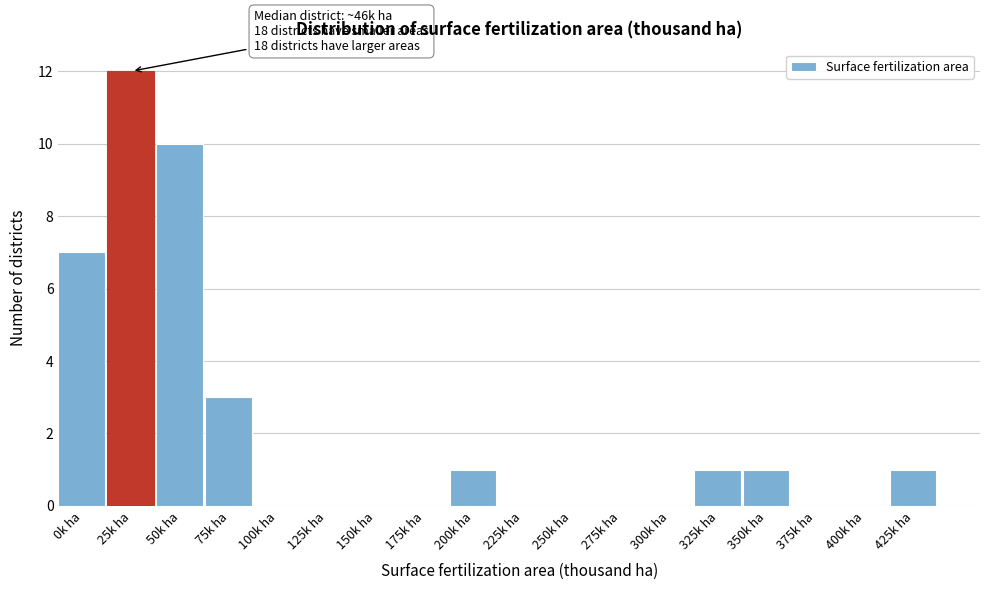

Reading left to right, transcribe all the data shown in this chart.

0k ha=7	25k ha=12	50k ha=10	75k ha=3	100k ha=0	125k ha=0	150k ha=0	175k ha=0	200k ha=1	225k ha=0	250k ha=0	275k ha=0	300k ha=0	325k ha=1	350k ha=1	375k ha=0	400k ha=0	425k ha=1